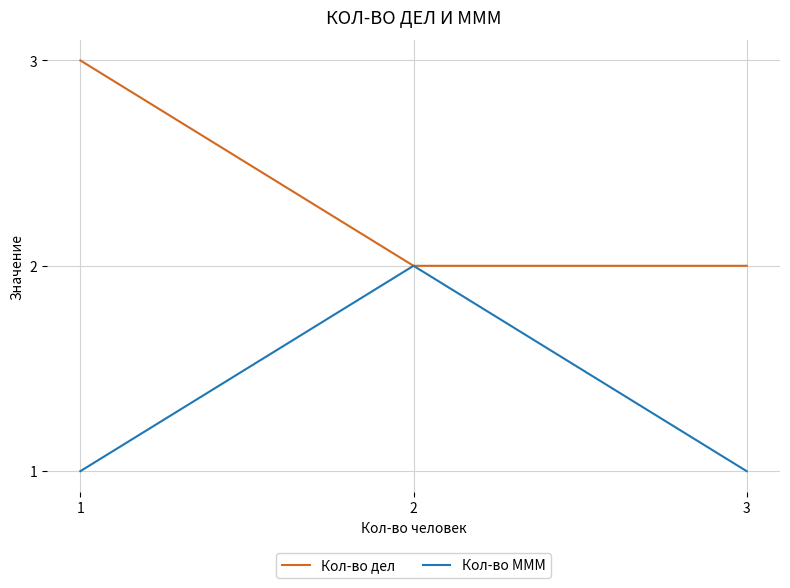

What is the maximum value shown in the chart?

3